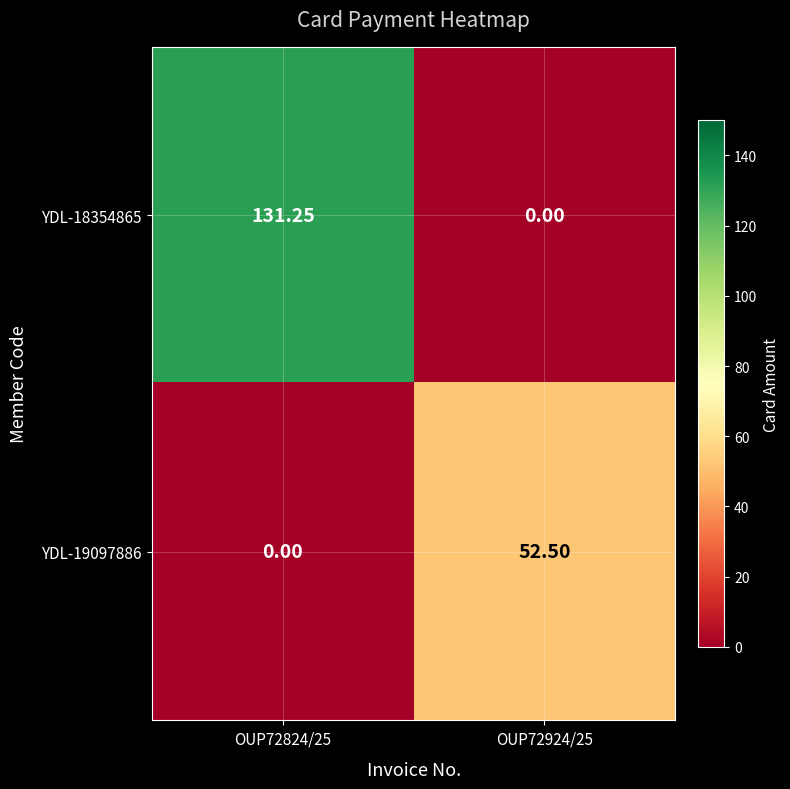

How many positive values does the YDL-18354865 series have?

1